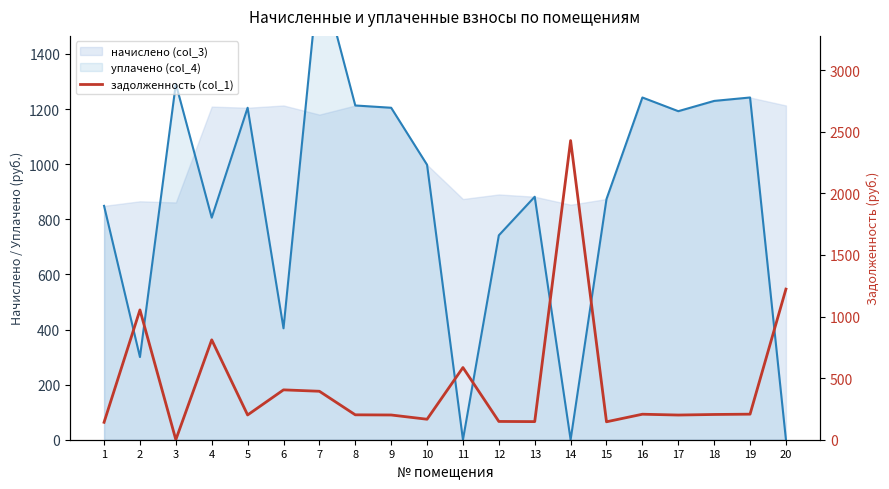

What is the sum of all values?

9072.4